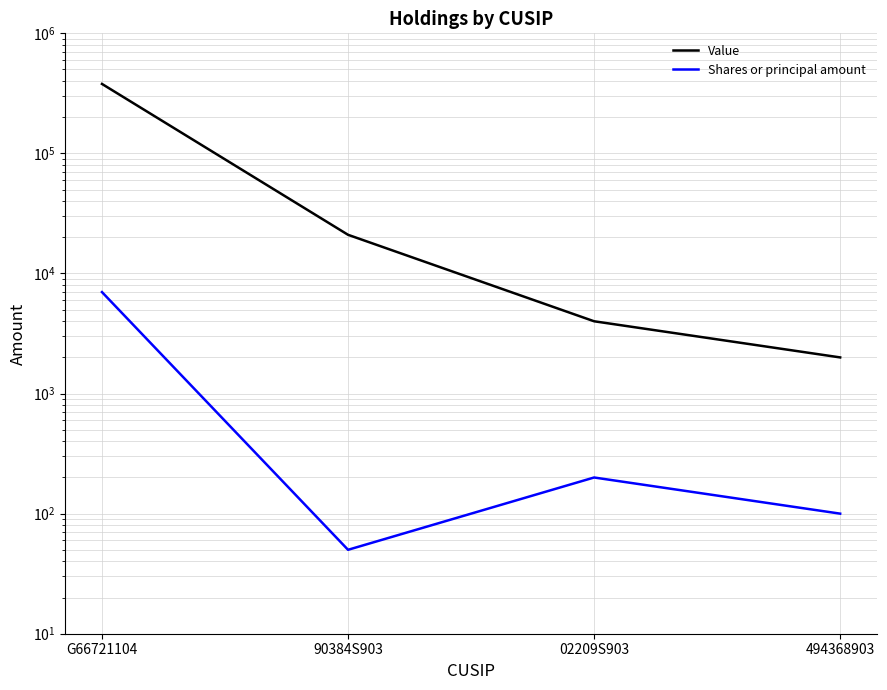

Which label corresponds to the largest value in the chart?

G66721104